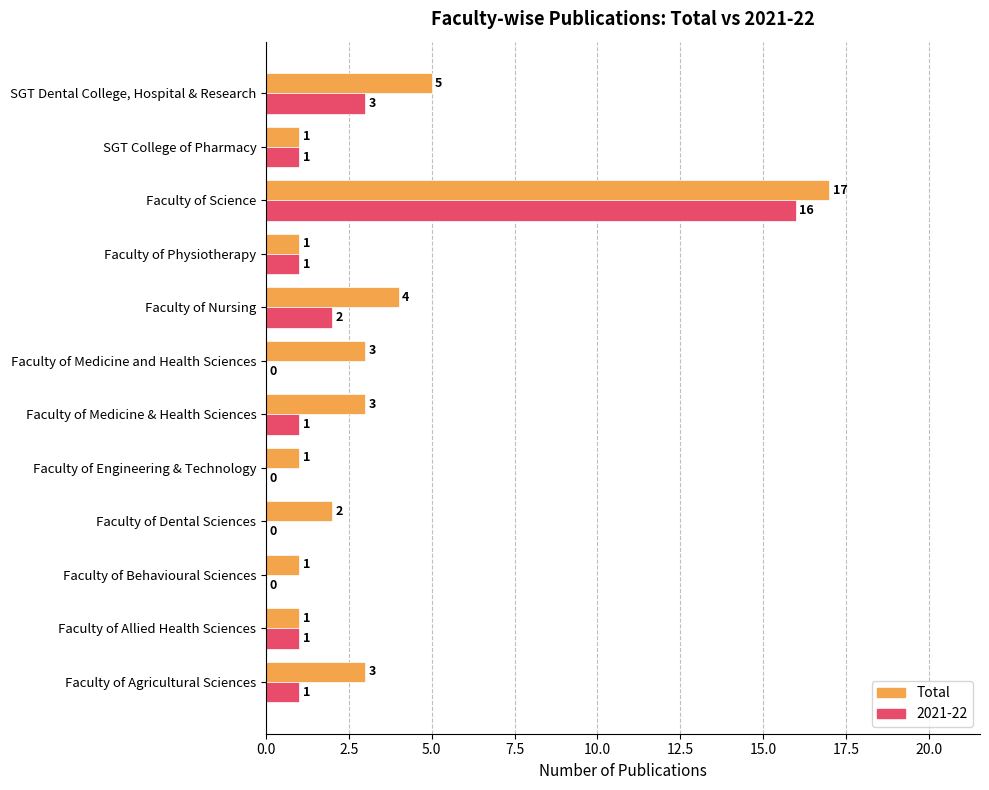

Where is Total nearest to the value 9?

SGT Dental College, Hospital & Research